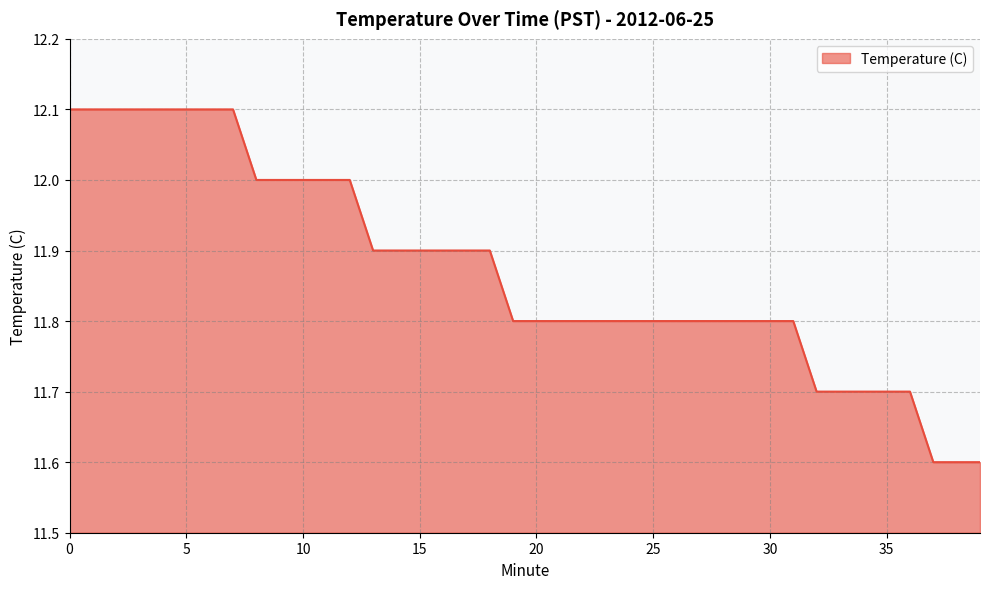

What is the difference between the maximum and minimum values?

0.5